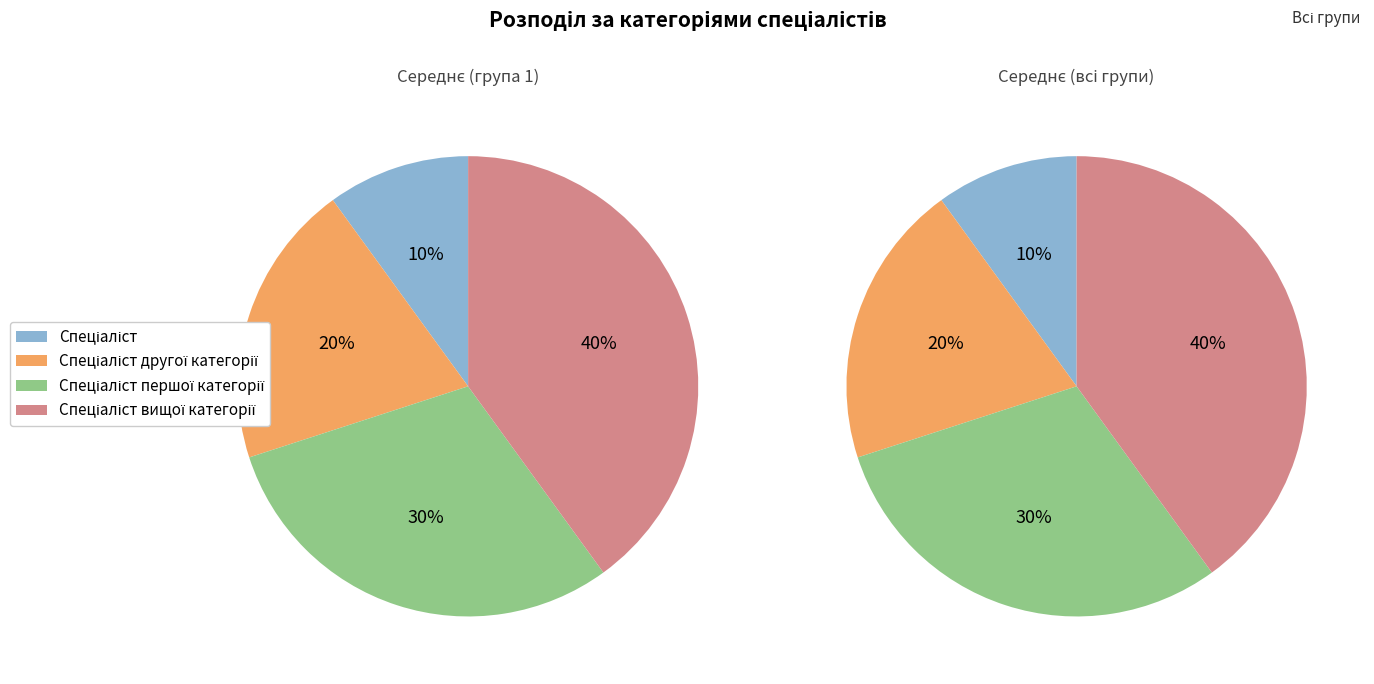

To the nearest percent, what portion does Спеціаліст першої категорії represent?

30%